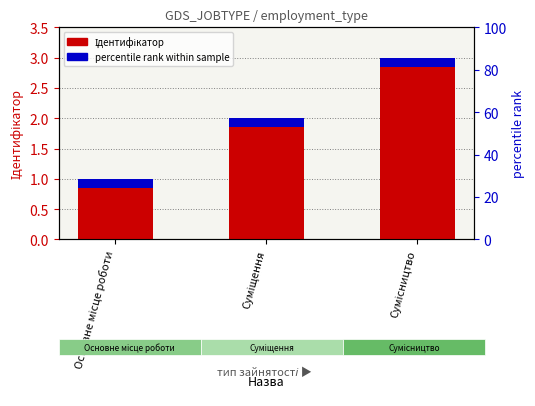

What is the greatest value displayed?

3